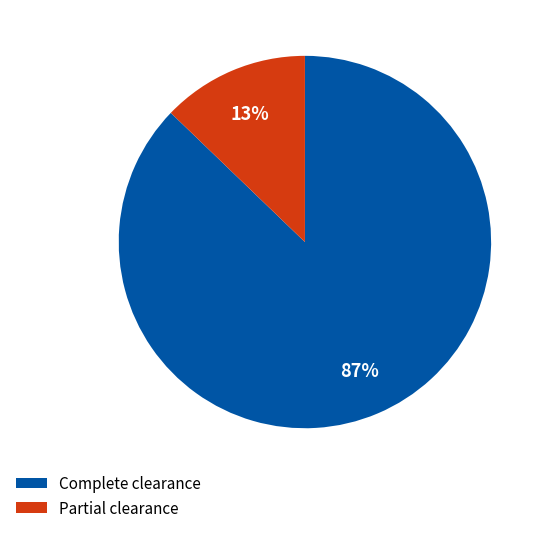

Does any single category account for the majority?

Yes